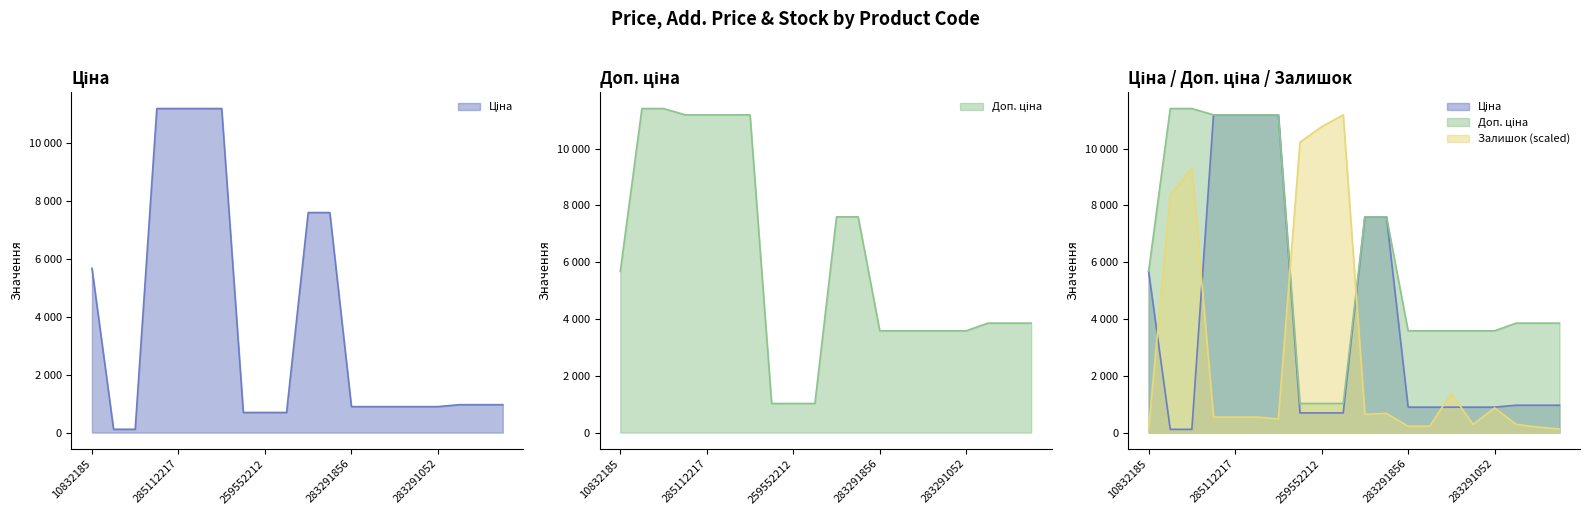

Where does the Ціна series first go above 963?

10832185